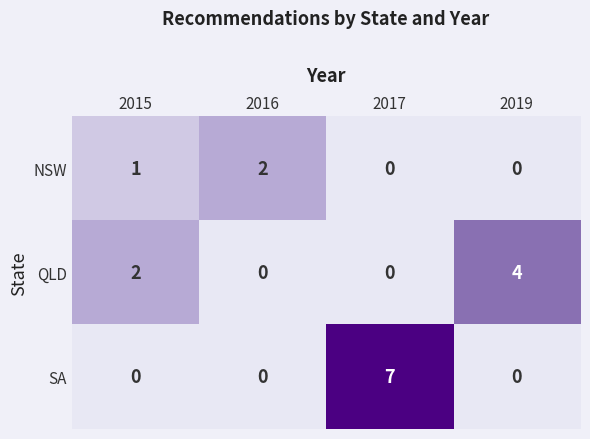

Which label corresponds to the largest value in the chart?

2017